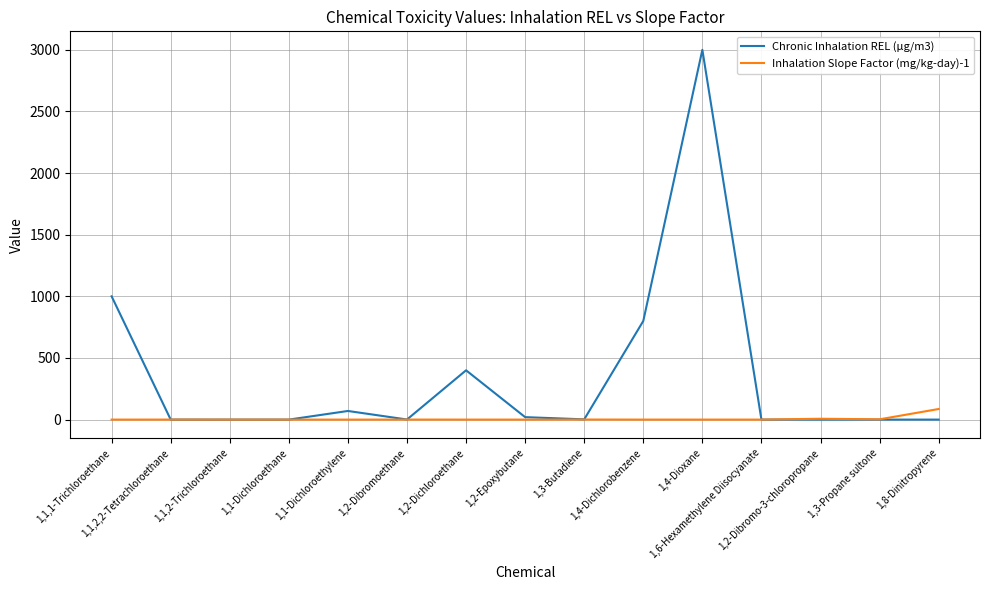

Which series has the widest spread of values?

Chronic Inhalation REL (µg/m3)